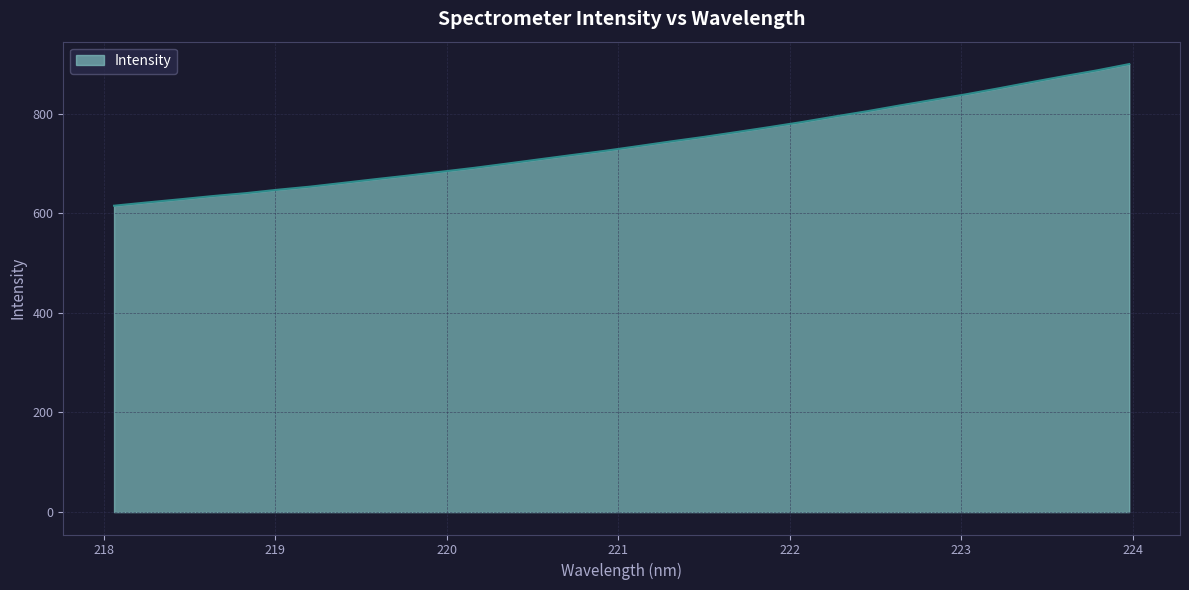

Reading left to right, transcribe all the data shown in this chart.

615.2	621.7	627.9	634.4	640.2	647.3	653.6	661.1	668.6	675.9	683.5	691.3	699.8	708.5	717.1	725.6	734.8	744.3	753.3	763.0	772.9	783.2	794.3	805.0	816.6	827.7	838.8	850.8	863.2	875.2	886.7	899.6